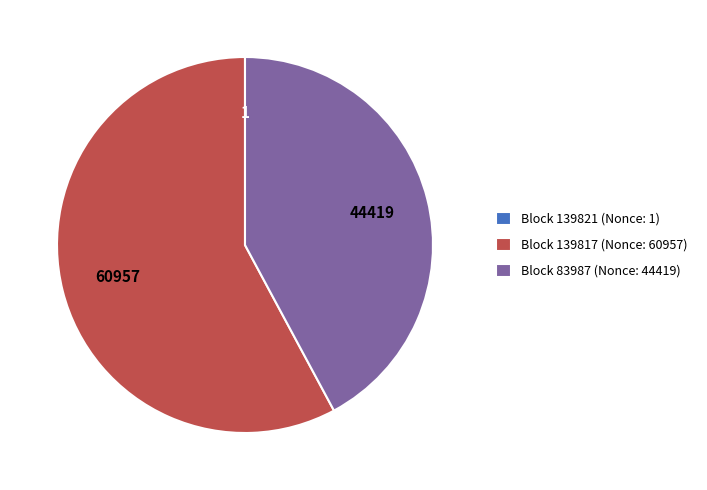

The Block 139817 (Nonce: 60957) slice represents 71% of the pie. True or false?

False